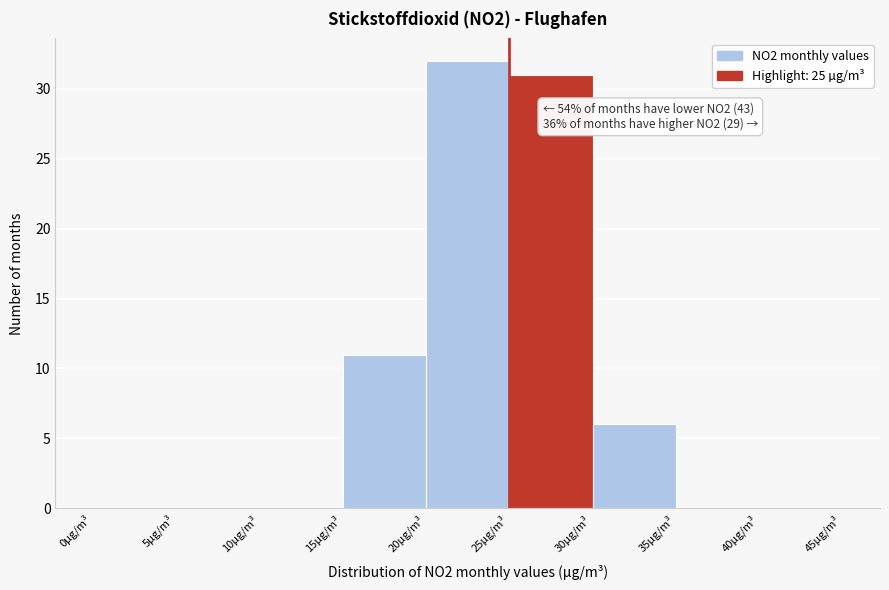

Which range on the x-axis has the tallest bar?

20 to 25